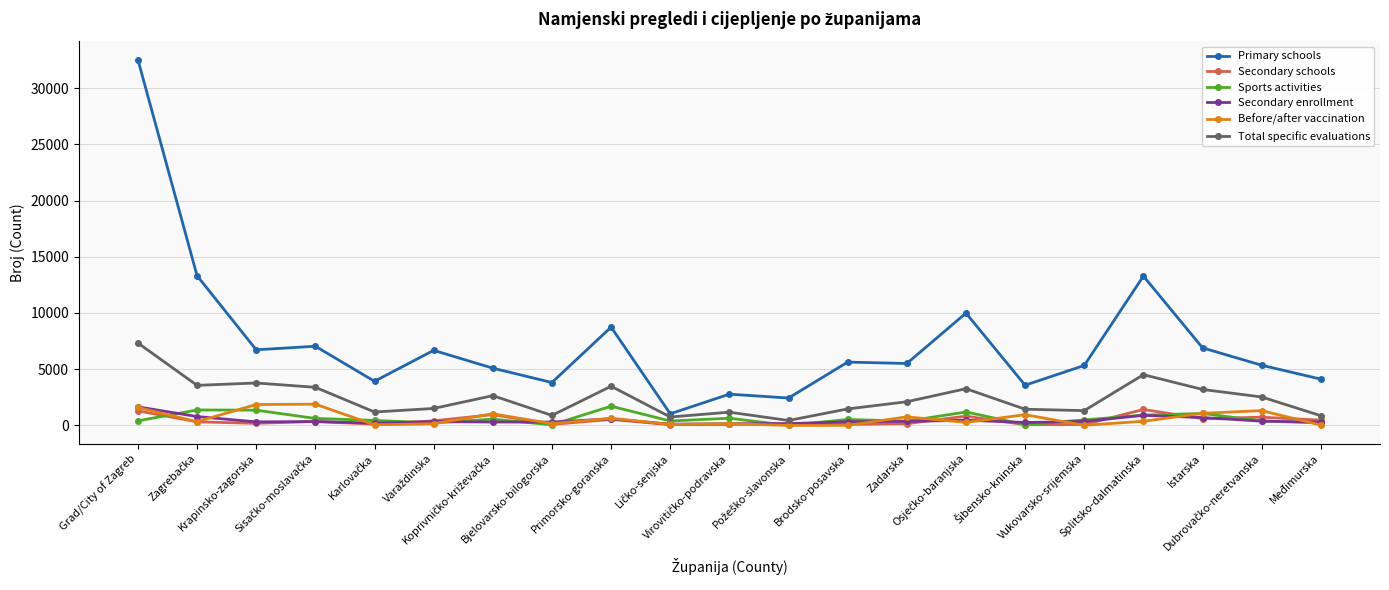

Which series has the largest total across all categories?

Primary schools